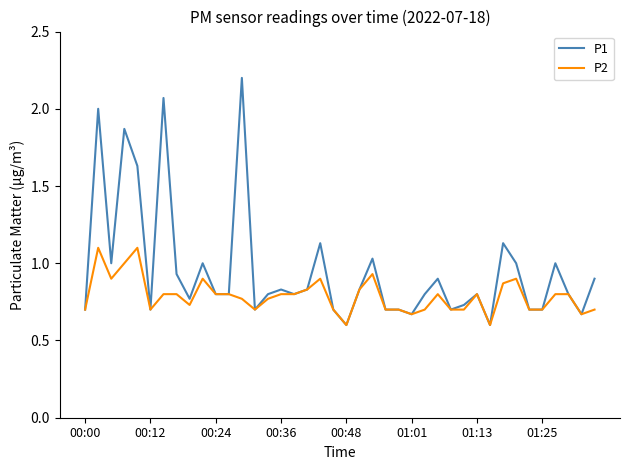

Rank the series by their maximum value, from highest to lowest.

P1, P2